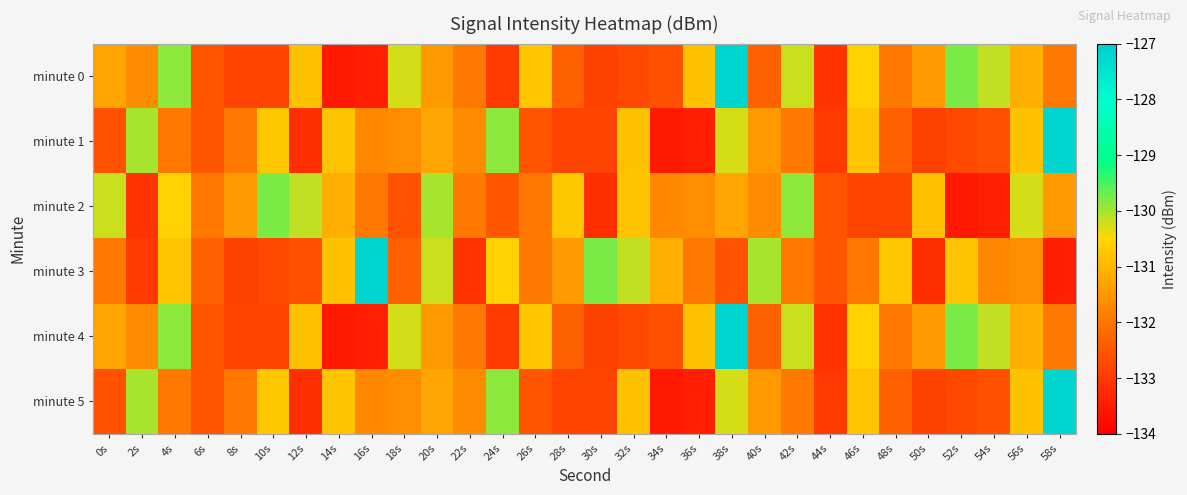

Which has a higher value, 22s or 52s?

52s